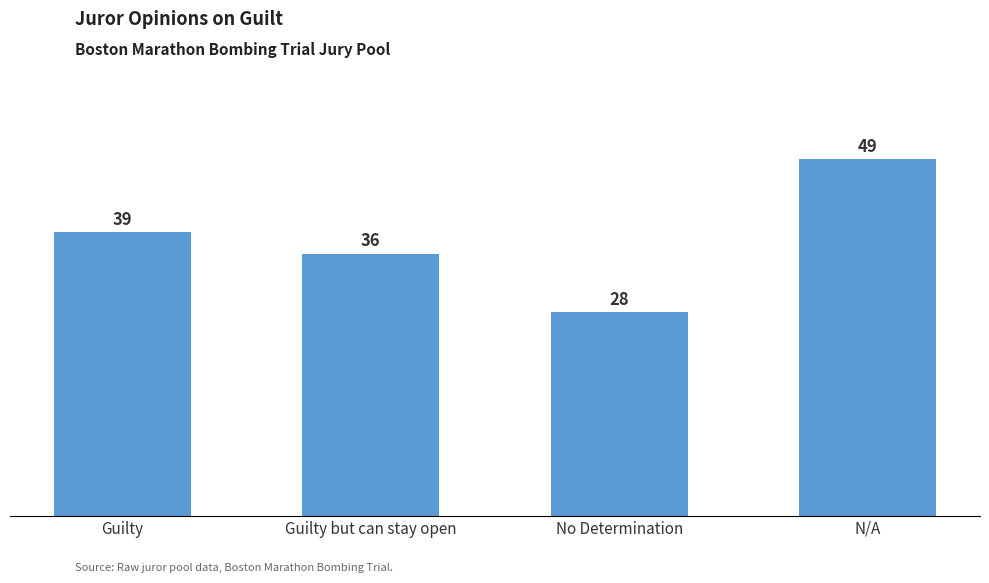

Where is the data nearest to the value 38?

Guilty